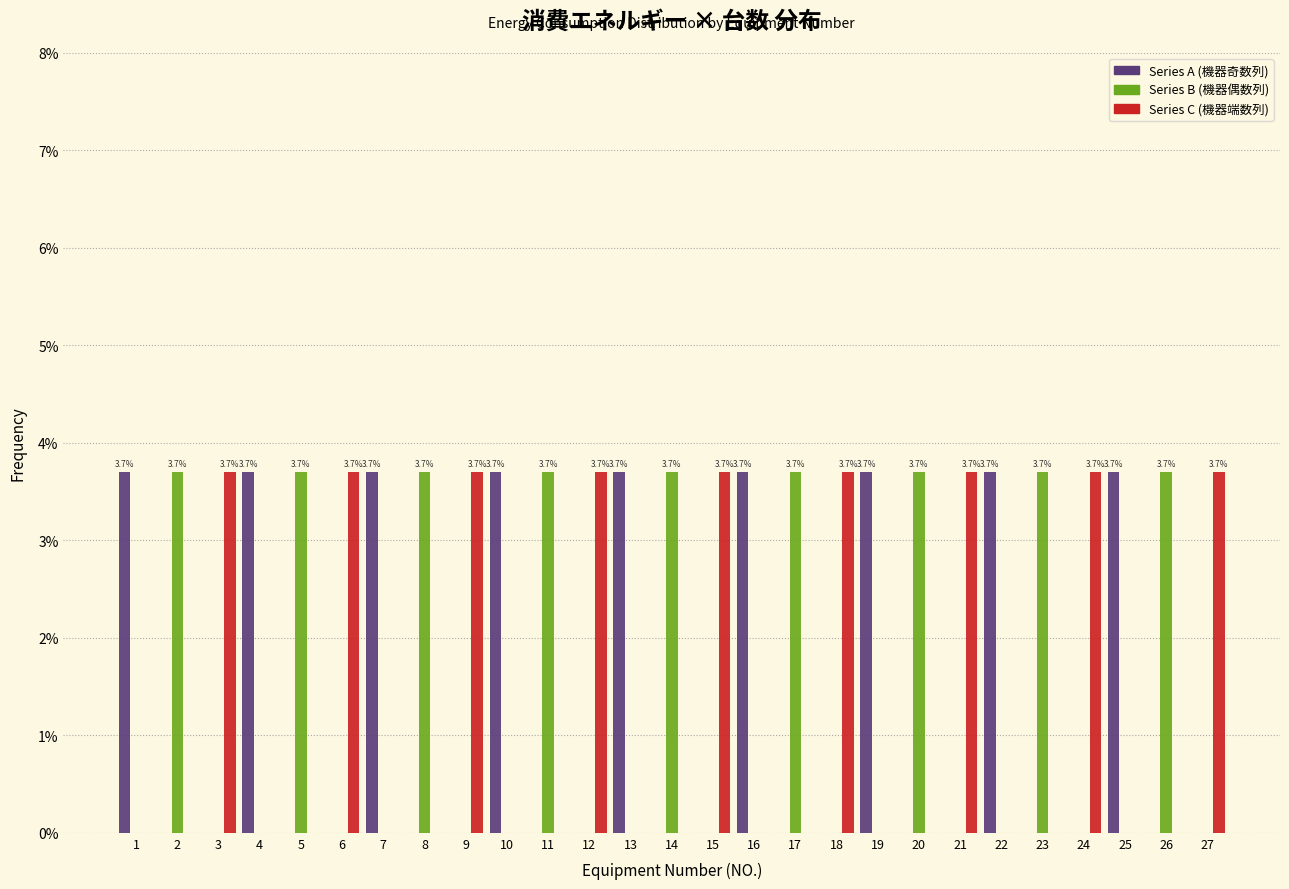

What is the total value across all series at 9?

3.7